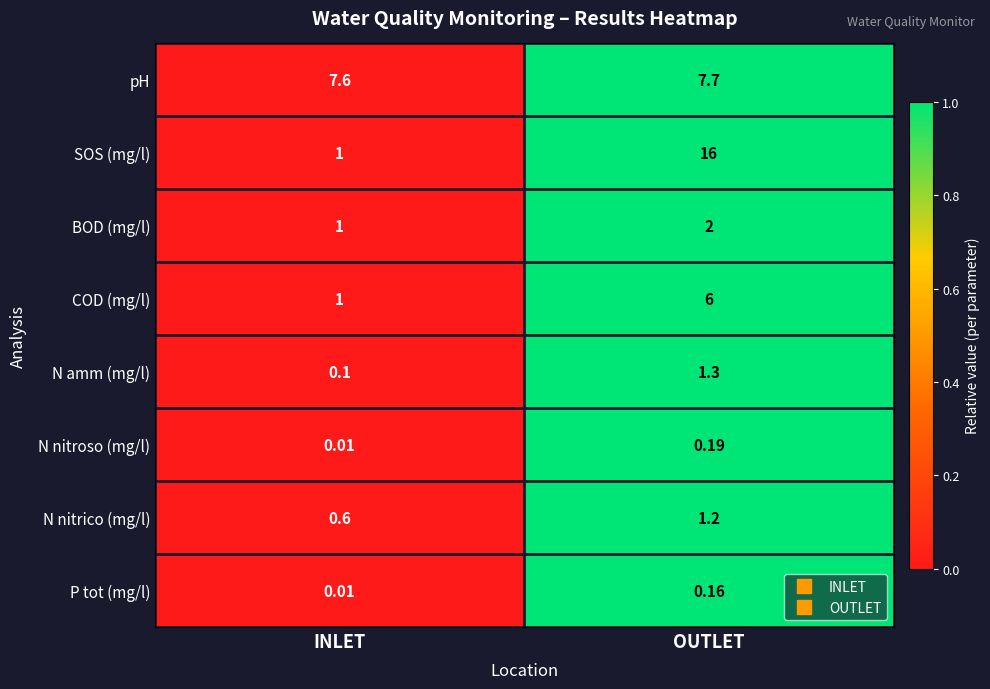

At which label does N amm (mg/l) first exceed 1?

OUTLET